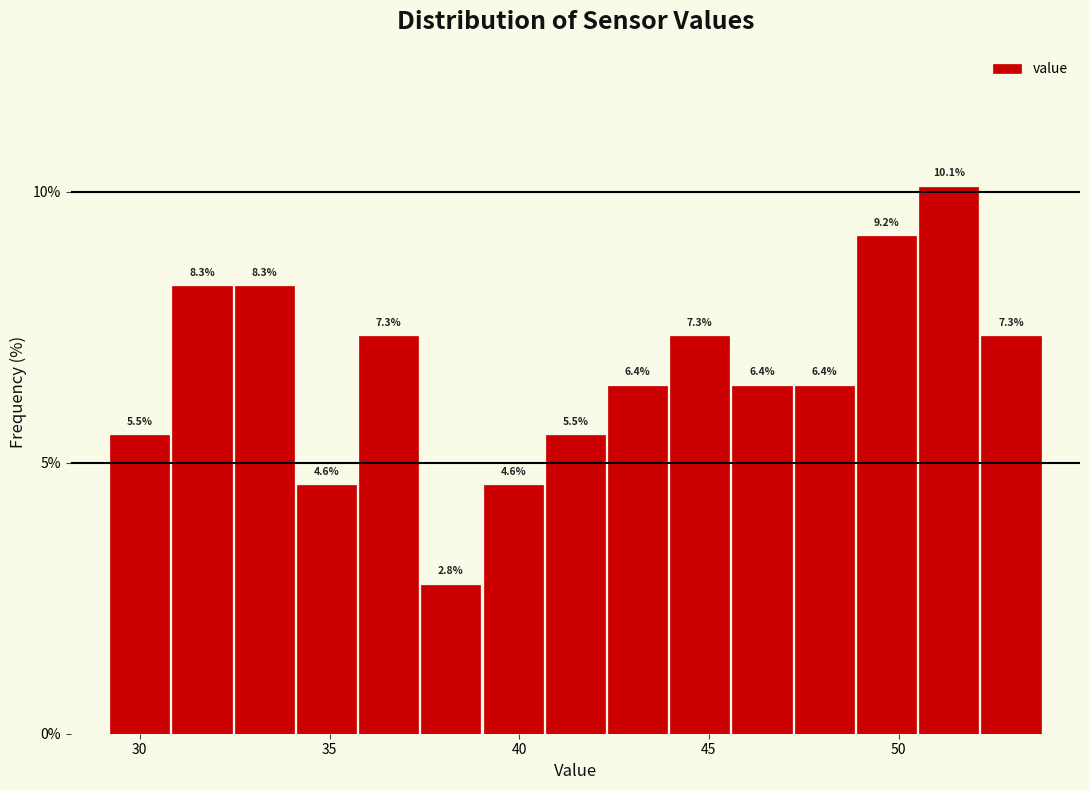

Read against the x-axis, roughly where is the centre of the tallest bar?

51.5